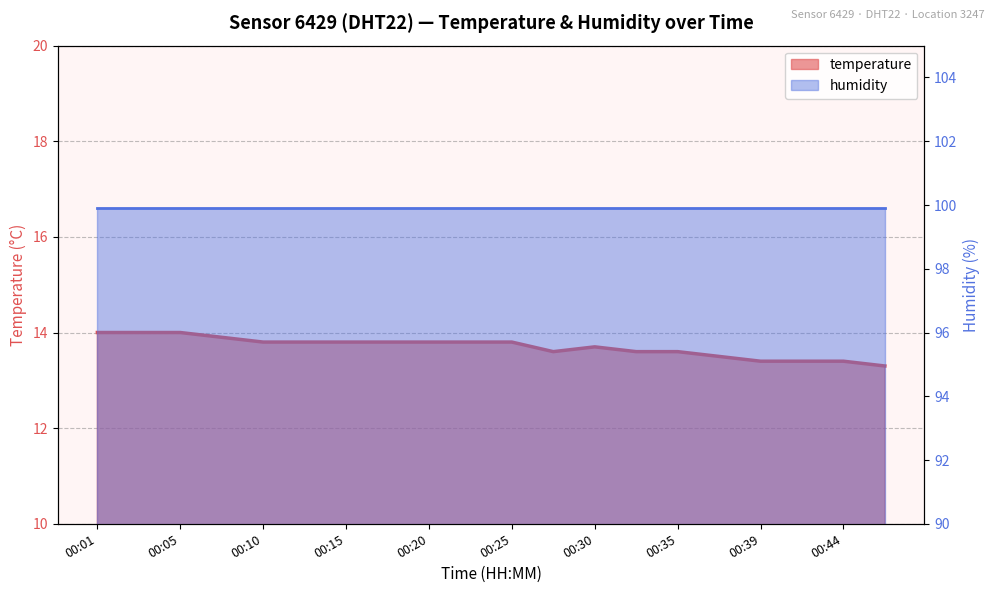

Which label corresponds to the largest value in the chart?

00:01